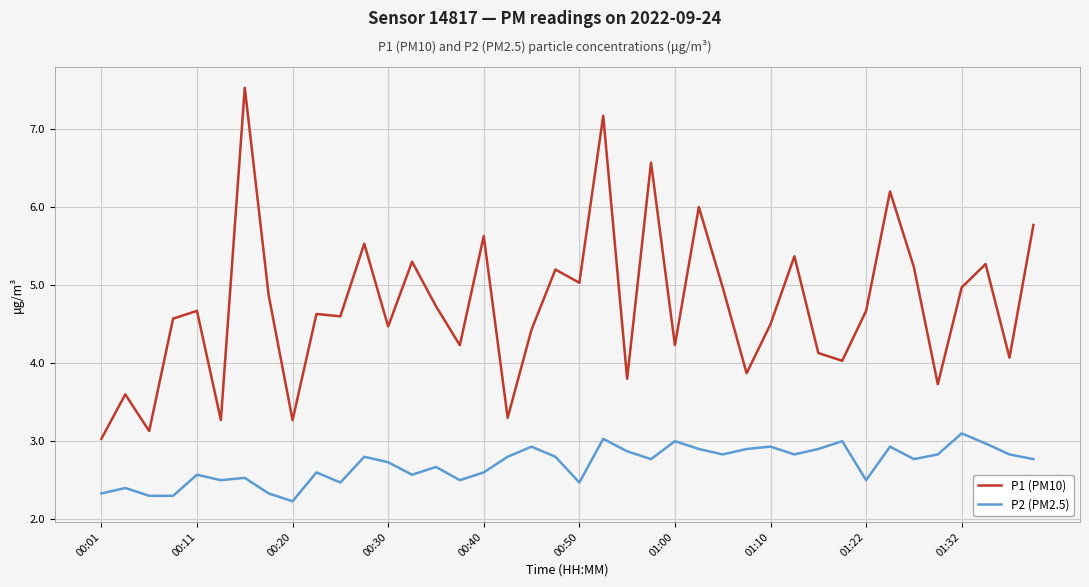

What is the smallest value displayed?

2.2